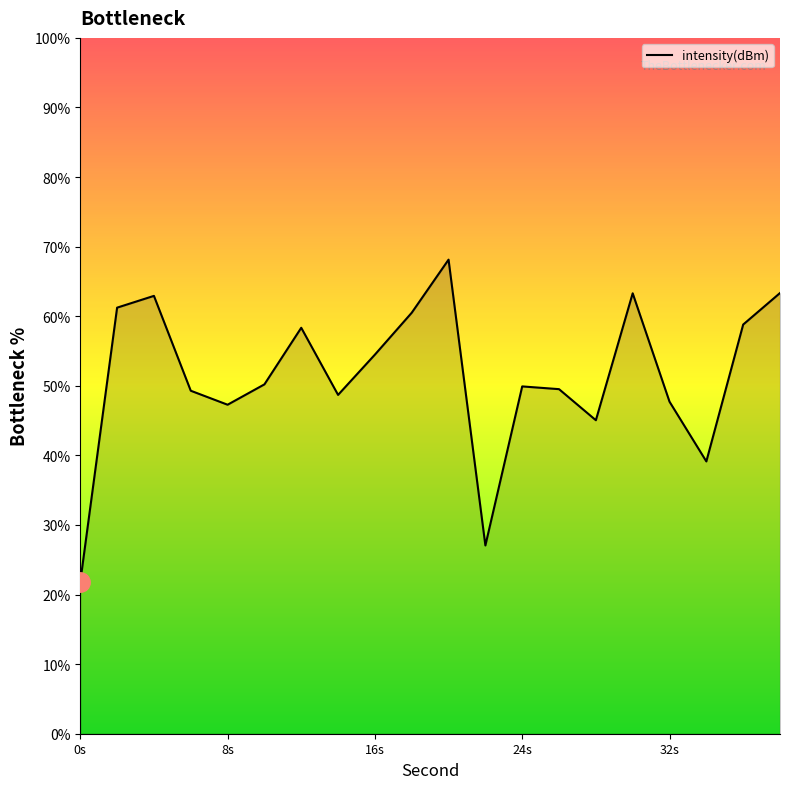

What is the minimum value shown in the chart?

21.8